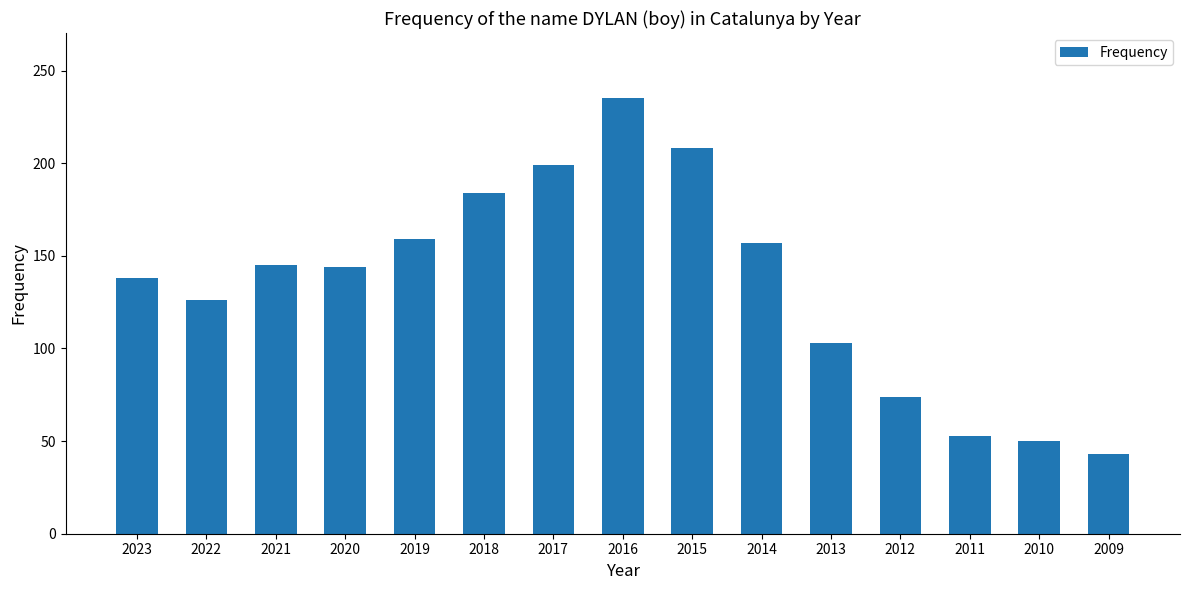

What is the average value?

135